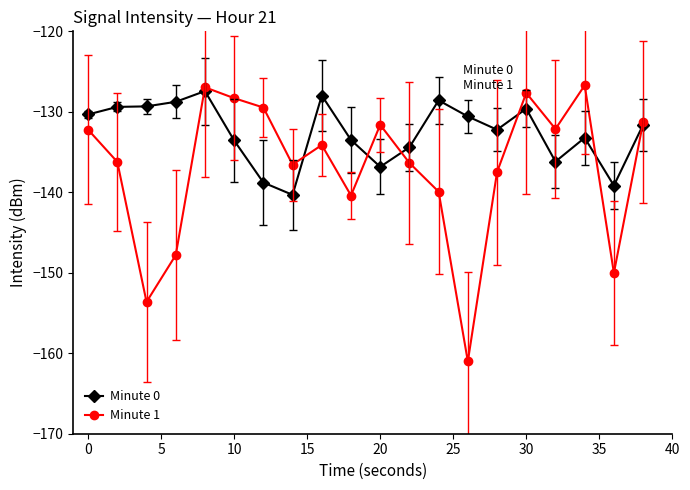

List the series in order of their overall mean, highest first.

Minute 0, Minute 1